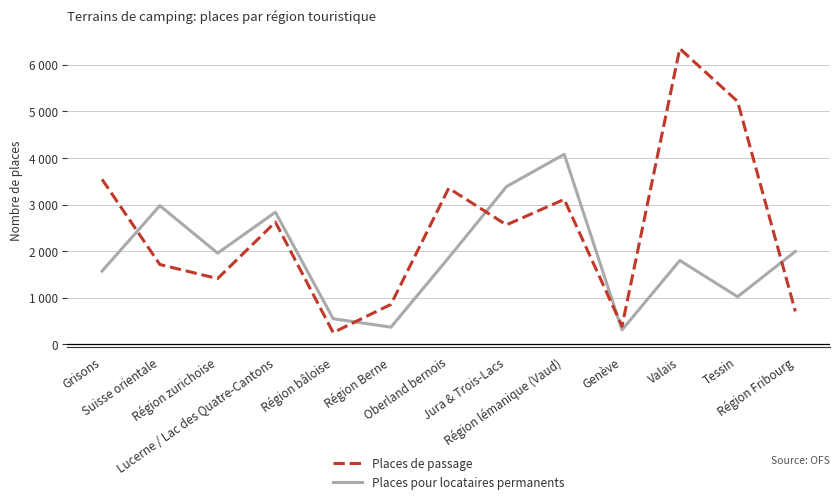

At which label is Places pour locataires permanents closest to 2195?

Région Fribourg